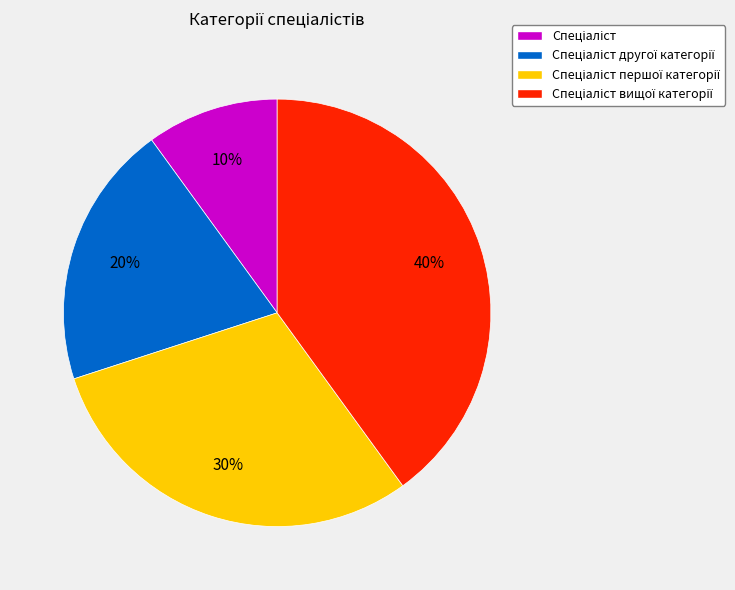

Does any single category account for the majority?

No